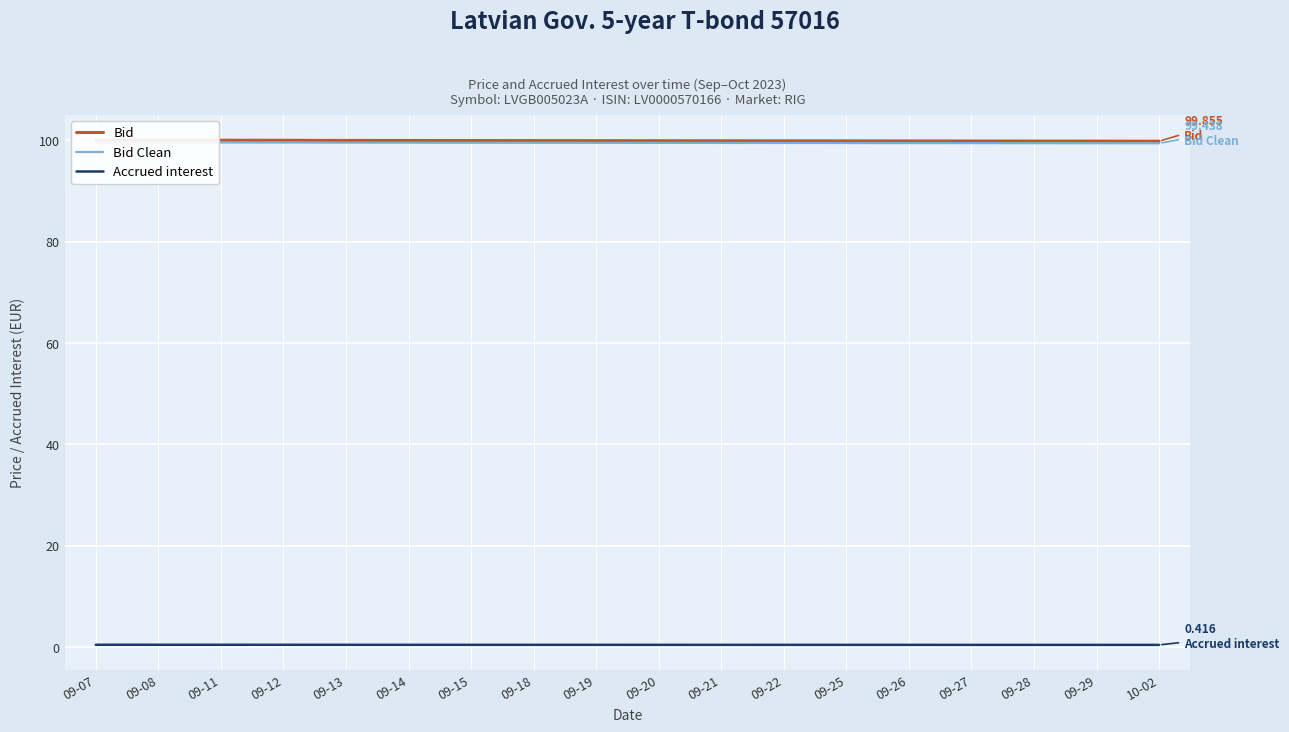

The value of Accrued interest at 09-18 is 0.2. True or false?

False